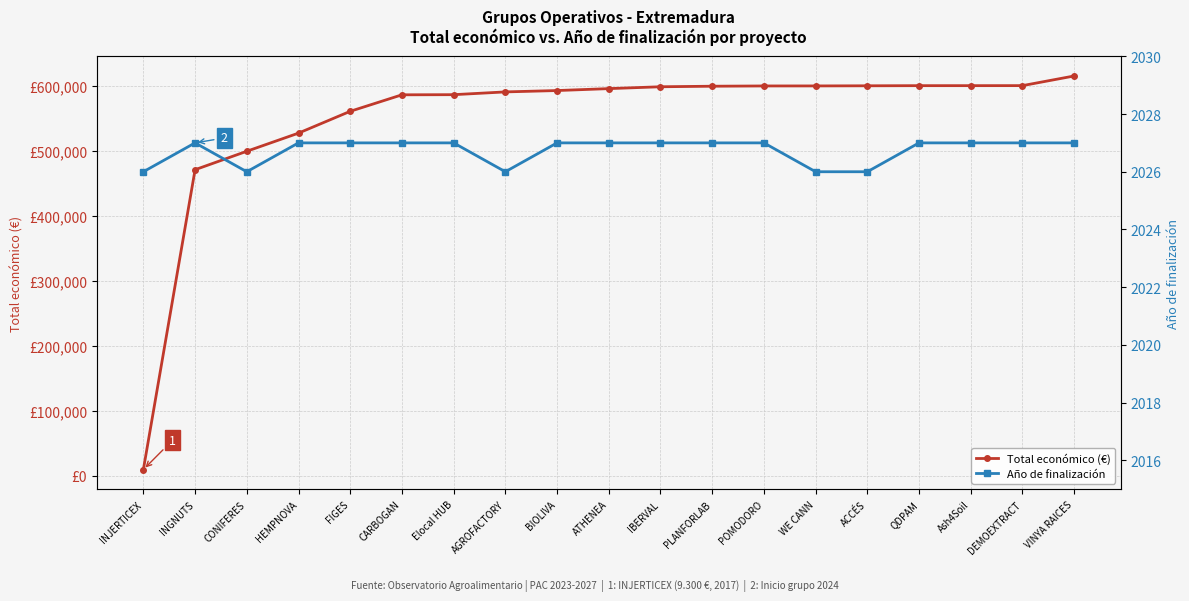

What is the difference between the maximum and minimum values in the Total económico (€) series?

605607